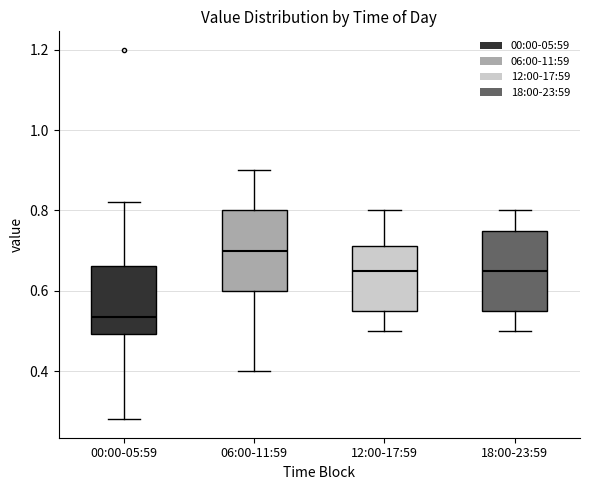

Which box's median line is the lowest?

00:00-05:59